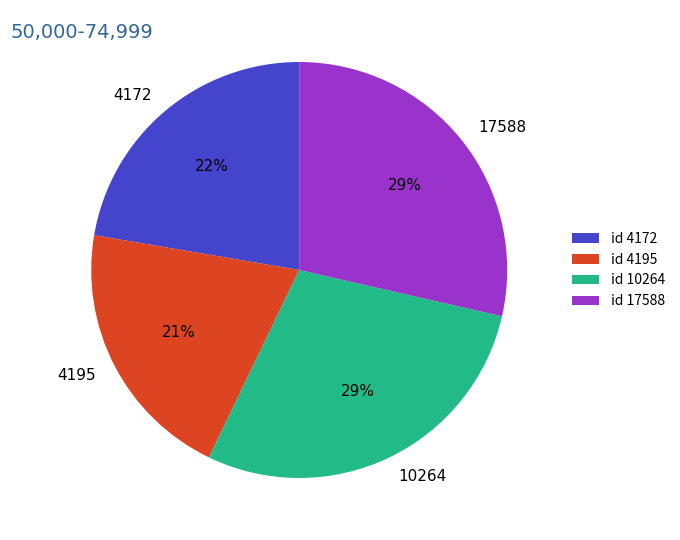

Count the number of slices in the pie.

4